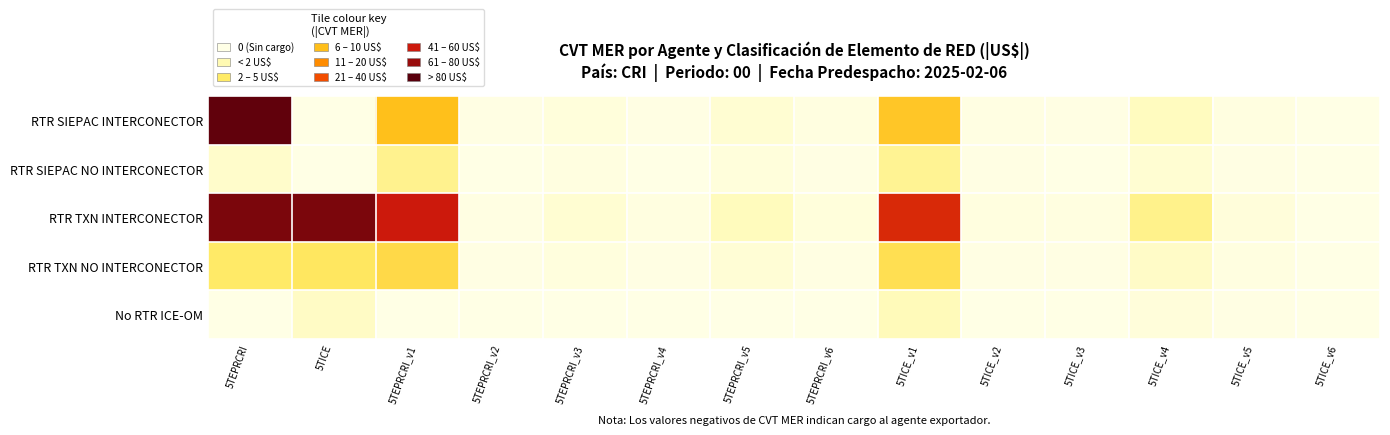

Reading left to right, what are all the values shown in this chart?

RTR SIEPAC INTERCONECTOR: 5TEPRCRI=107.9	5TICE=0.0	5TEPRCRI_v1=41.1	5TEPRCRI_v2=0.6	5TEPRCRI_v3=2.7	5TEPRCRI_v4=0.8	5TEPRCRI_v5=5.4	5TEPRCRI_v6=1.4	5TICE_v1=39.1	5TICE_v2=1.0	5TICE_v3=0.7	5TICE_v4=10.4	5TICE_v5=1.7	5TICE_v6=0.0
RTR SIEPAC NO INTERCONECTOR: 5TEPRCRI=7.1	5TICE=0.0	5TEPRCRI_v1=20.5	5TEPRCRI_v2=0.3	5TEPRCRI_v3=1.4	5TEPRCRI_v4=0.4	5TEPRCRI_v5=2.7	5TEPRCRI_v6=0.7	5TICE_v1=19.5	5TICE_v2=0.5	5TICE_v3=0.3	5TICE_v4=5.2	5TICE_v5=0.8	5TICE_v6=0.0
RTR TXN INTERCONECTOR: 5TEPRCRI=102.6	5TICE=102.6	5TEPRCRI_v1=82.1	5TEPRCRI_v2=1.2	5TEPRCRI_v3=5.4	5TEPRCRI_v4=1.6	5TEPRCRI_v5=10.9	5TEPRCRI_v6=2.9	5TICE_v1=78.1	5TICE_v2=2.0	5TICE_v3=1.4	5TICE_v4=20.9	5TICE_v5=3.4	5TICE_v6=0.0
RTR TXN NO INTERCONECTOR: 5TEPRCRI=27.4	5TICE=28.7	5TEPRCRI_v1=32.9	5TEPRCRI_v2=0.5	5TEPRCRI_v3=2.2	5TEPRCRI_v4=0.6	5TEPRCRI_v5=4.4	5TEPRCRI_v6=1.1	5TICE_v1=31.2	5TICE_v2=0.8	5TICE_v3=0.6	5TICE_v4=8.4	5TICE_v5=1.4	5TICE_v6=0.0
No RTR ICE-OM: 5TEPRCRI=0.0	5TICE=8.8	5TEPRCRI_v1=0.0	5TEPRCRI_v2=0.0	5TEPRCRI_v3=0.0	5TEPRCRI_v4=0.0	5TEPRCRI_v5=0.0	5TEPRCRI_v6=0.0	5TICE_v1=11.7	5TICE_v2=0.3	5TICE_v3=0.2	5TICE_v4=3.1	5TICE_v5=0.5	5TICE_v6=0.0